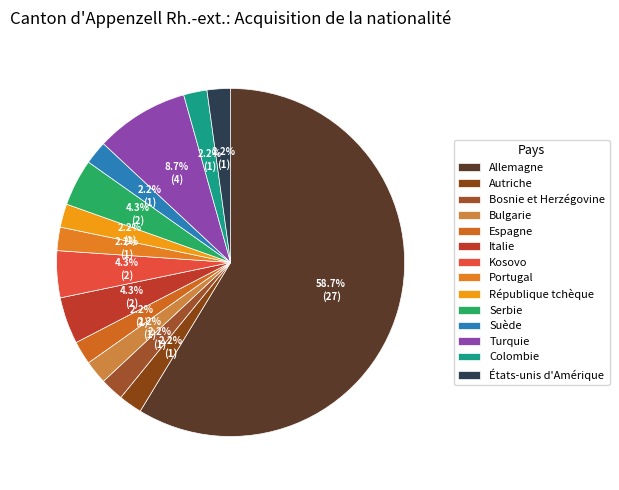

How many slices are in this pie chart?

14